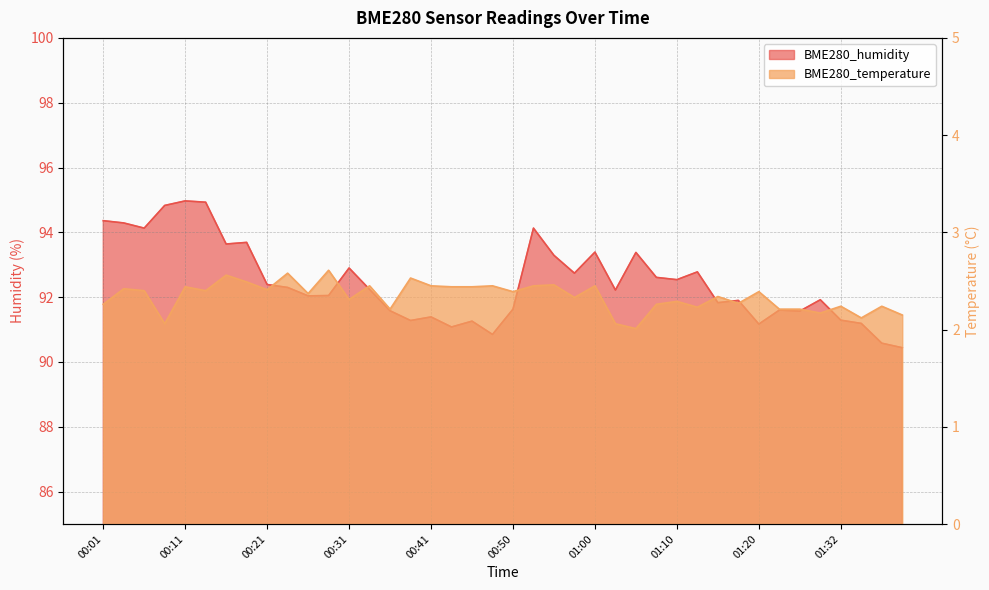

True or false: BME280_humidity has a value of 92.8 at 01:13.

True